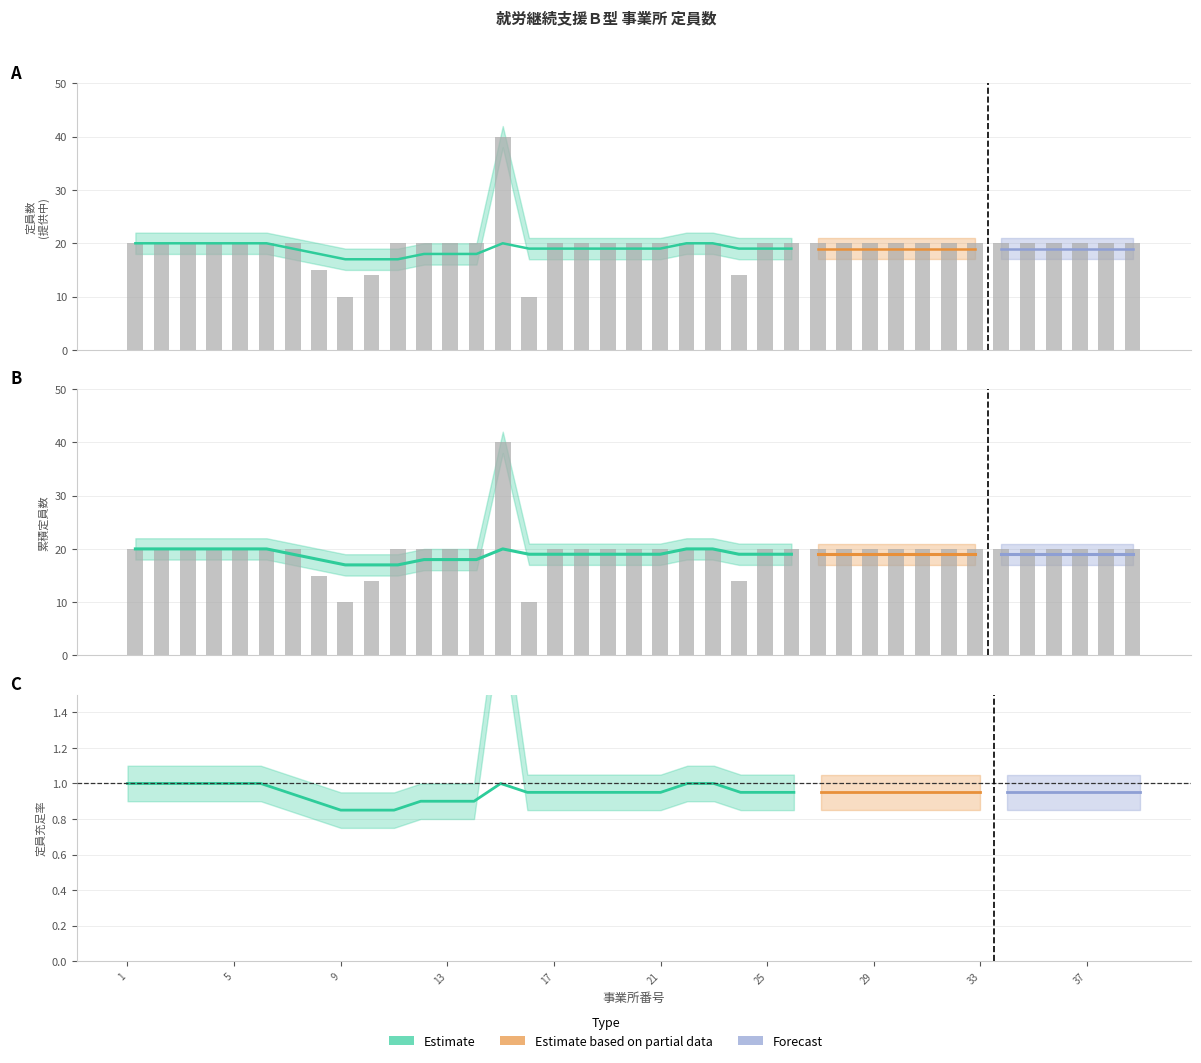

At which label does lower_bound first exceed 17?

1